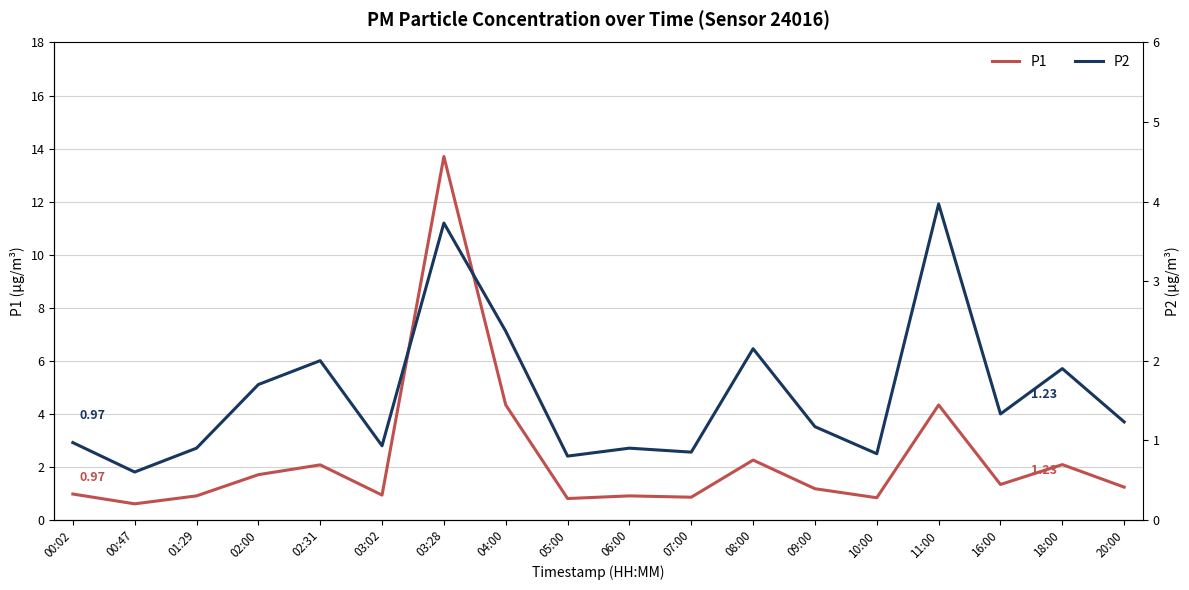

List the labels in order of P1 value, largest first.

03:28, 04:00, 11:00, 08:00, 18:00, 02:31, 02:00, 16:00, 20:00, 09:00, 00:02, 03:02, 01:29, 06:00, 07:00, 10:00, 05:00, 00:47